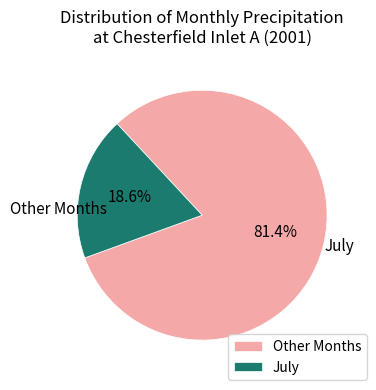

Which category has the biggest portion of the pie?

Other Months